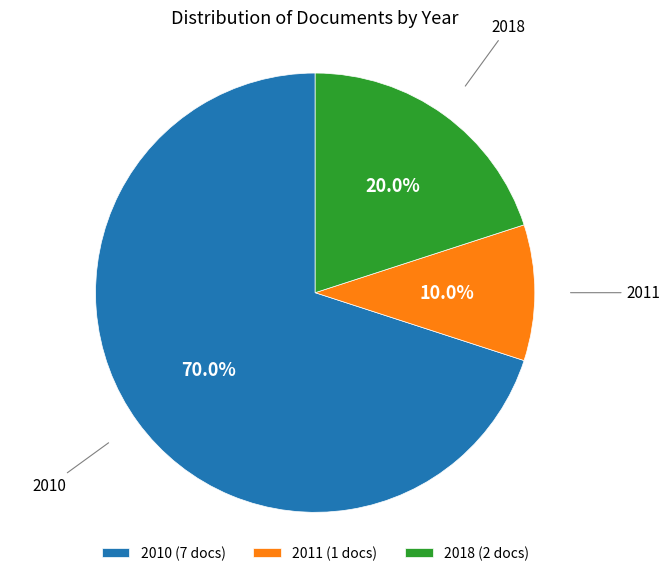

How many slices are in this pie chart?

3